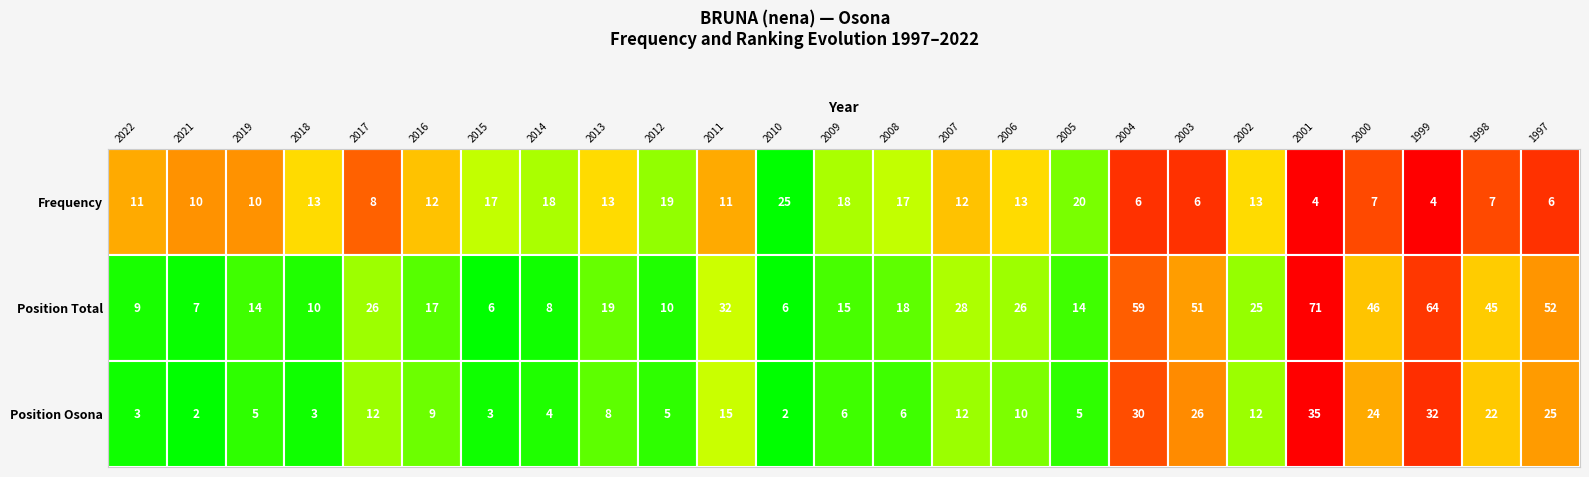

At which category is the sum across all series the highest?

2001